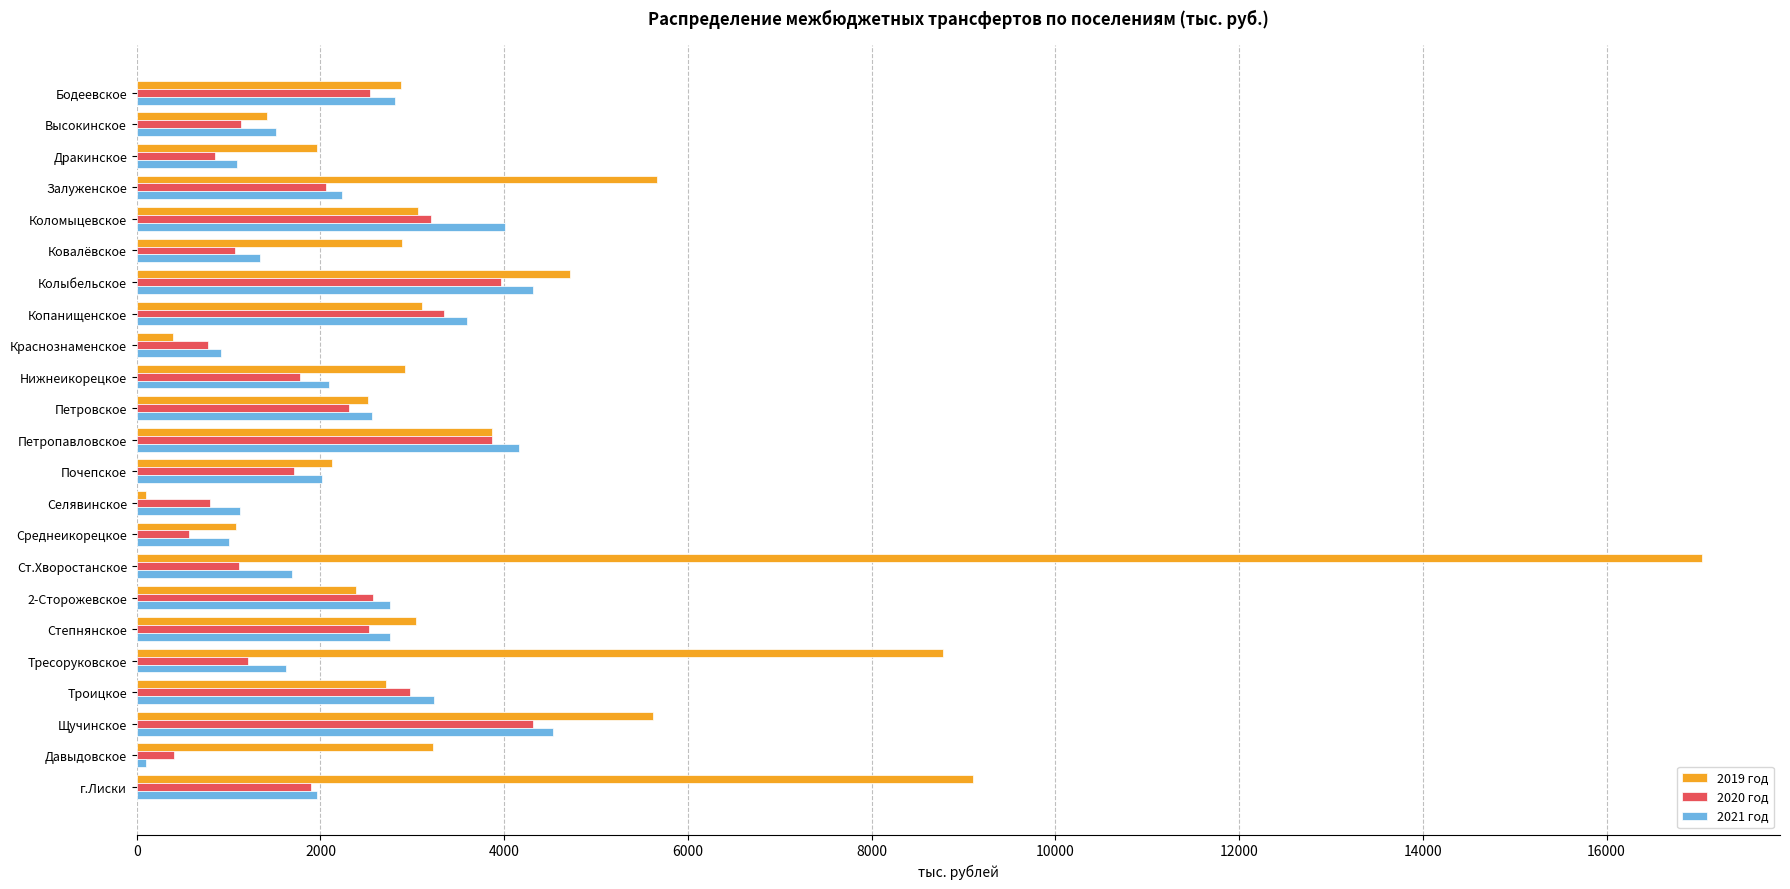

What is the difference between the maximum and minimum values in the 2020 год series?

3901.0